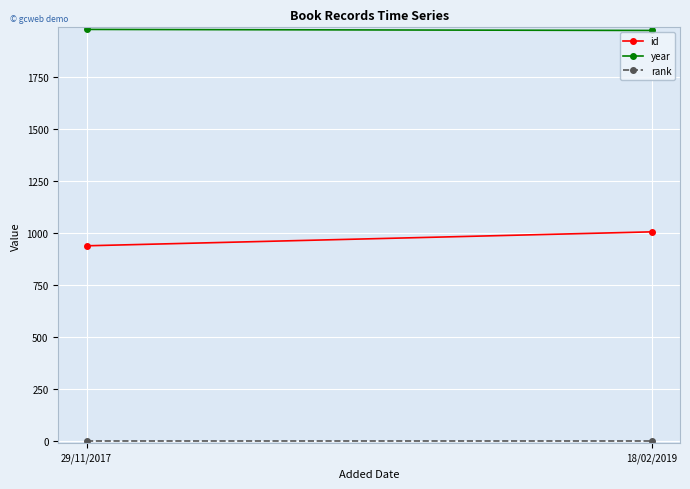

What position from the left is 29/11/2017?

1